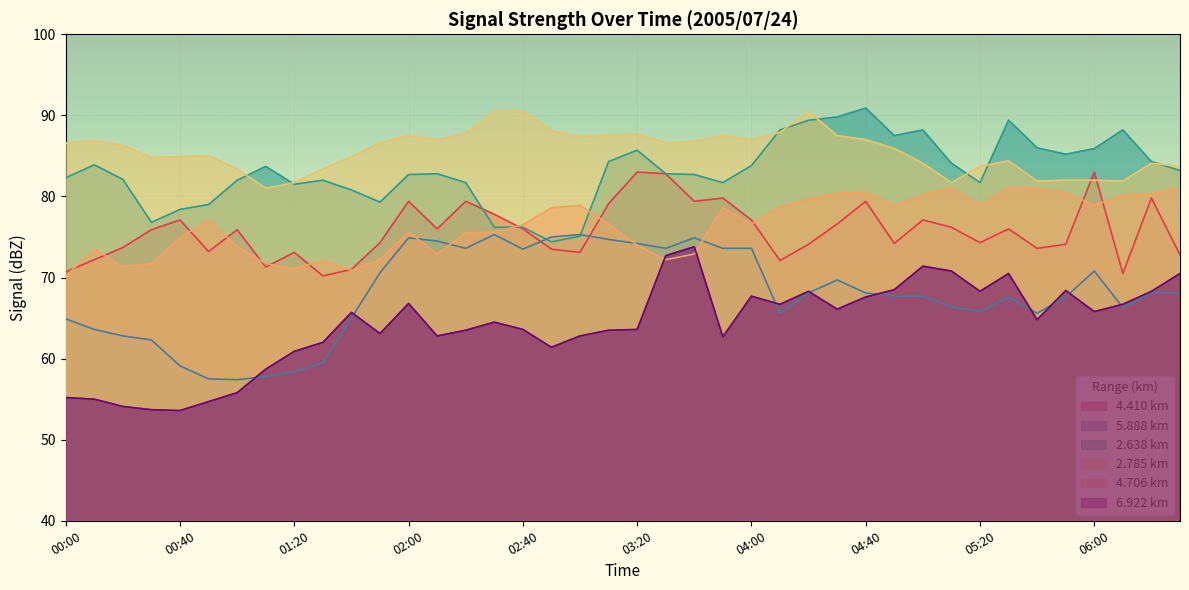

Reading left to right, what are all the values shown in this chart?

4.410: 00:00=70.7	00:10=72.2	00:20=73.7	00:30=75.9	00:40=77.1	00:50=73.2	01:00=75.9	01:10=71.3	01:20=73.1	01:30=70.2	01:40=71.0	01:50=74.3	02:00=79.4	02:10=76.0	02:20=79.4	02:30=77.8	02:40=76.0	02:50=73.5	03:00=73.1	03:10=79.1	03:20=83.0	03:30=82.8	03:40=79.4	03:50=79.8	04:00=77.1	04:10=72.1	04:20=74.1	04:30=76.6	04:40=79.4	04:50=74.2	05:00=77.1	05:10=76.2	05:20=74.3	05:30=76.0	05:40=73.6	05:50=74.1	06:00=83.0	06:10=70.5	06:20=79.8	06:30=72.8
5.888: 00:00=64.9	00:10=63.6	00:20=62.8	00:30=62.3	00:40=59.1	00:50=57.5	01:00=57.4	01:10=57.8	01:20=58.4	01:30=59.5	01:40=65.0	01:50=70.6	02:00=74.9	02:10=74.5	02:20=73.6	02:30=75.3	02:40=73.5	02:50=75.0	03:00=75.3	03:10=74.7	03:20=74.2	03:30=73.6	03:40=74.9	03:50=73.6	04:00=73.6	04:10=65.6	04:20=68.1	04:30=69.7	04:40=68.1	04:50=67.7	05:00=67.7	05:10=66.4	05:20=65.8	05:30=67.6	05:40=65.6	05:50=67.6	06:00=70.8	06:10=66.3	06:20=68.1	06:30=68.1
2.638: 00:00=82.3	00:10=83.9	00:20=82.1	00:30=76.8	00:40=78.4	00:50=79.0	01:00=82.0	01:10=83.7	01:20=81.5	01:30=82.0	01:40=80.8	01:50=79.3	02:00=82.7	02:10=82.8	02:20=81.7	02:30=76.2	02:40=76.2	02:50=74.4	03:00=75.1	03:10=84.3	03:20=85.7	03:30=82.8	03:40=82.7	03:50=81.7	04:00=83.8	04:10=88.2	04:20=89.4	04:30=89.8	04:40=90.9	04:50=87.5	05:00=88.2	05:10=84.1	05:20=81.7	05:30=89.4	05:40=86.0	05:50=85.2	06:00=85.9	06:10=88.2	06:20=84.3	06:30=83.2
2.785: 00:00=86.6	00:10=86.9	00:20=86.3	00:30=84.8	00:40=84.9	00:50=85.0	01:00=83.4	01:10=81.0	01:20=81.7	01:30=83.4	01:40=84.9	01:50=86.6	02:00=87.5	02:10=87.0	02:20=87.8	02:30=90.5	02:40=90.6	02:50=88.1	03:00=87.4	03:10=87.6	03:20=87.7	03:30=86.6	03:40=86.8	03:50=87.5	04:00=87.0	04:10=87.9	04:20=90.5	04:30=87.5	04:40=87.0	04:50=85.9	05:00=84.1	05:10=81.7	05:20=83.7	05:30=84.4	05:40=81.9	05:50=82.0	06:00=82.0	06:10=81.9	06:20=84.1	06:30=83.7
4.706: 00:00=70.2	00:10=73.5	00:20=71.3	00:30=71.7	00:40=74.9	00:50=77.1	01:00=73.8	01:10=71.7	01:20=71.1	01:30=72.1	01:40=70.9	01:50=72.2	02:00=75.6	02:10=72.9	02:20=75.5	02:30=75.6	02:40=76.5	02:50=78.6	03:00=78.9	03:10=76.6	03:20=74.0	03:30=72.2	03:40=72.9	03:50=78.6	04:00=76.6	04:10=78.7	04:20=79.7	04:30=80.4	04:40=80.5	04:50=78.9	05:00=80.2	05:10=81.1	05:20=78.9	05:30=81.1	05:40=81.0	05:50=80.5	06:00=78.9	06:10=80.2	06:20=80.3	06:30=81.1
6.922: 00:00=55.2	00:10=55.0	00:20=54.1	00:30=53.7	00:40=53.6	00:50=54.7	01:00=55.8	01:10=58.7	01:20=60.9	01:30=62.0	01:40=65.7	01:50=63.1	02:00=66.8	02:10=62.8	02:20=63.5	02:30=64.5	02:40=63.6	02:50=61.4	03:00=62.8	03:10=63.5	03:20=63.6	03:30=72.7	03:40=73.8	03:50=62.7	04:00=67.7	04:10=66.7	04:20=68.3	04:30=66.1	04:40=67.6	04:50=68.5	05:00=71.4	05:10=70.8	05:20=68.3	05:30=70.5	05:40=64.8	05:50=68.4	06:00=65.8	06:10=66.7	06:20=68.3	06:30=70.5